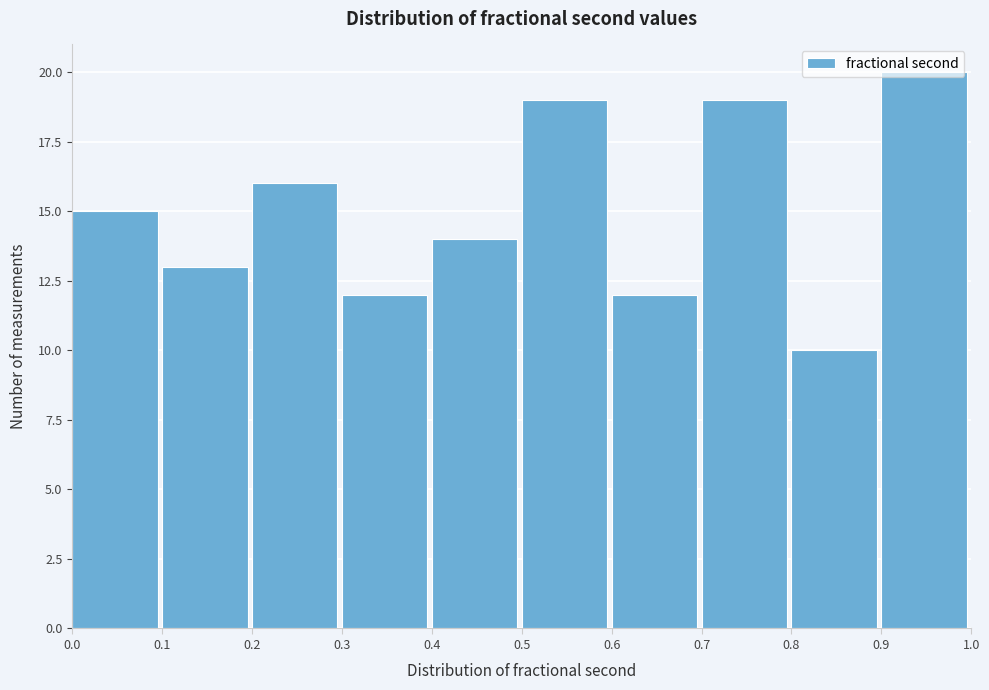

Reading left to right, list every bar in this chart as the range it spans on the x-axis followed by its height. The values are not printed on the chart, so give them approximately, as read against the axis.

0.0 to 0.1: 15
0.1 to 0.2: 13
0.2 to 0.3: 16
0.3 to 0.4: 12
0.4 to 0.5: 14
0.5 to 0.6: 19
0.6 to 0.7: 12
0.7 to 0.8: 19
0.8 to 0.9: 10
0.9 to 1.0: 20